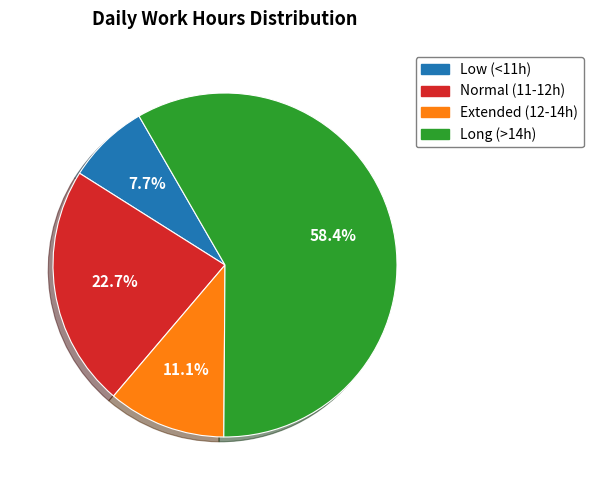

Is there a majority slice in this chart?

Yes